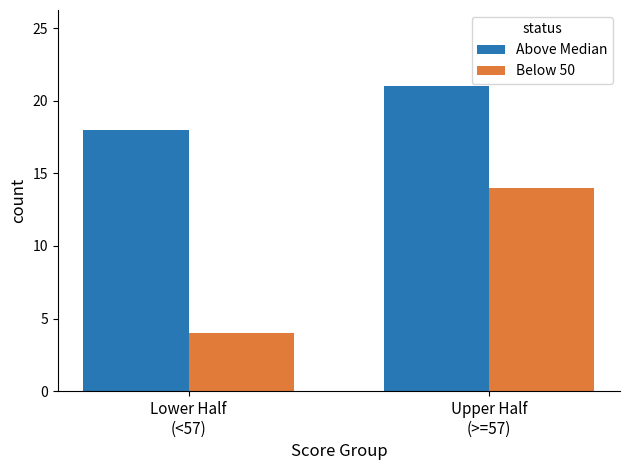

How many distinct data groups are displayed?

2